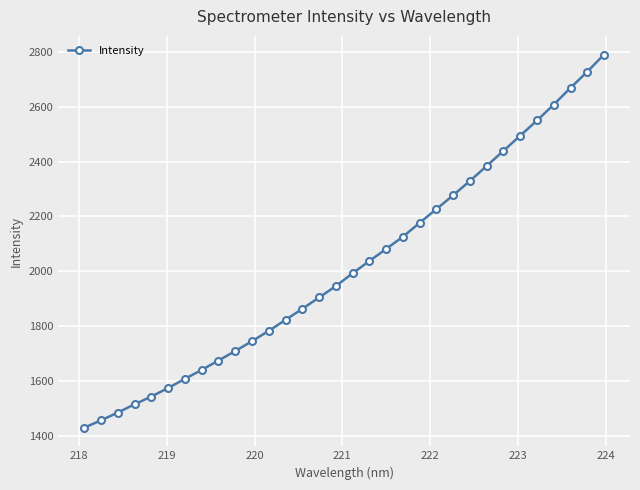

Reading left to right, list all the values displayed in this chart.

1429.5	1456.0	1484.5	1514.7	1543.0	1574.1	1607.5	1640.0	1674.4	1709.0	1745.1	1782.6	1822.8	1863.0	1904.4	1946.0	1992.8	2037.6	2081.4	2126.2	2176.8	2227.1	2277.5	2329.8	2384.4	2439.6	2494.9	2550.1	2608.2	2669.2	2727.9	2790.7